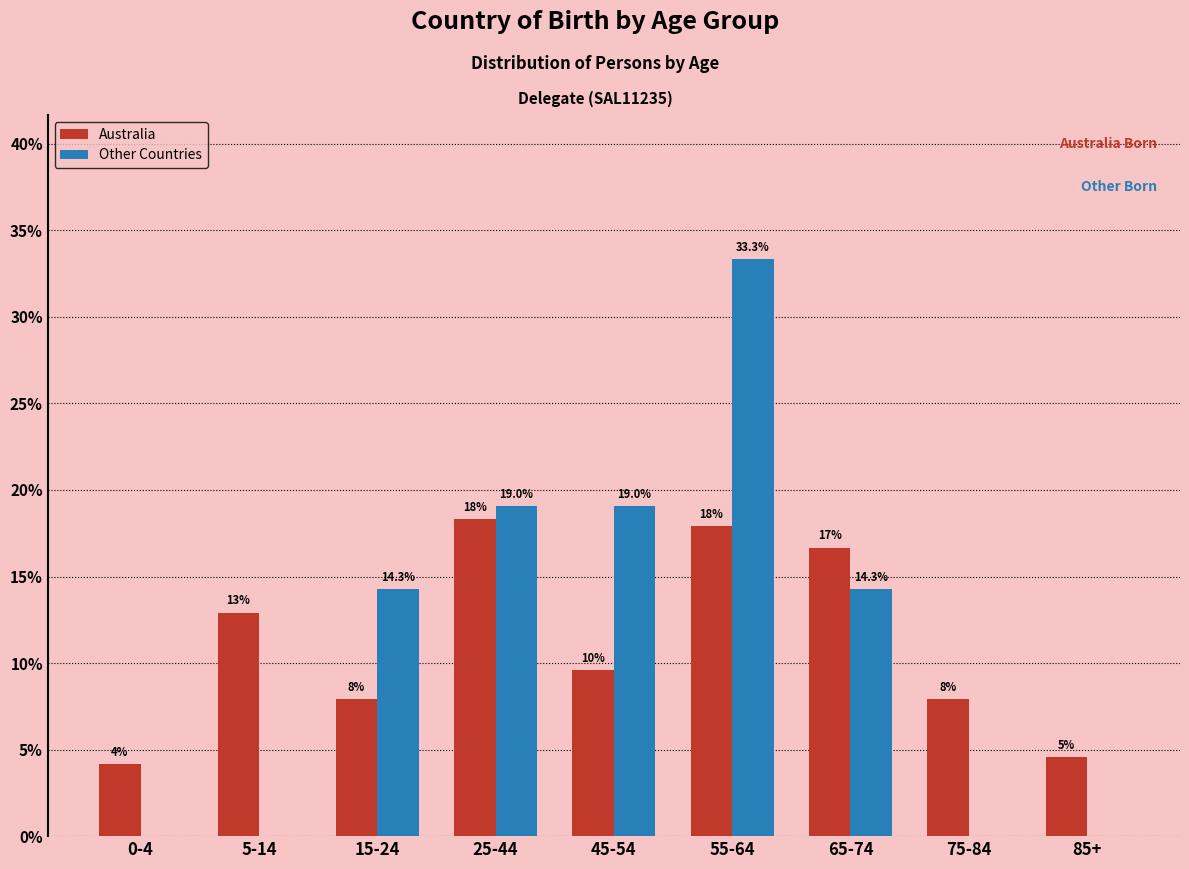

What is the maximum value for Other Countries?

33.3